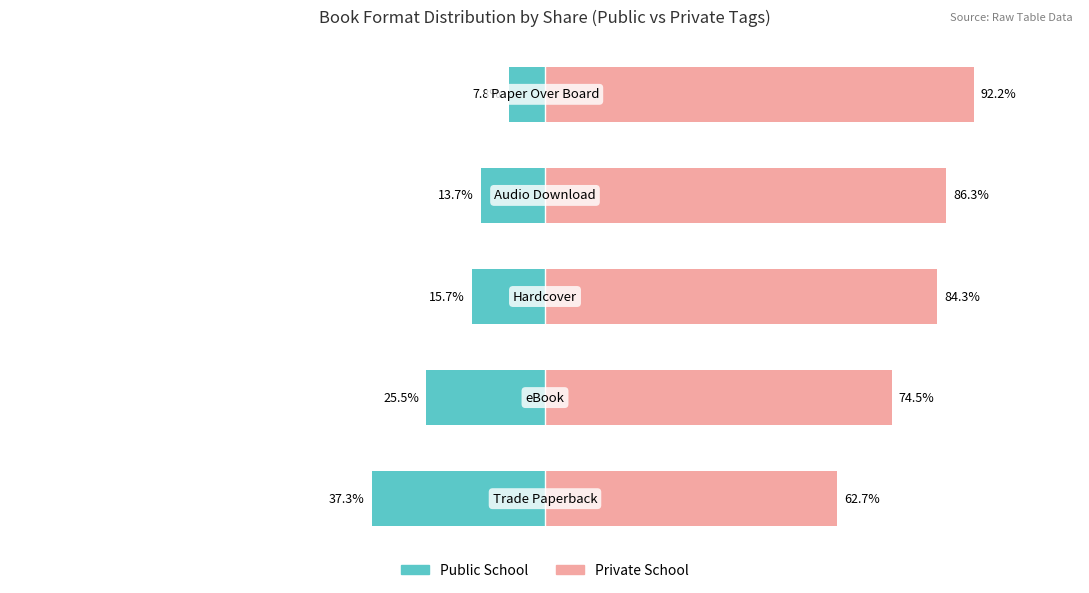

At which category is the sum across all series the highest?

4